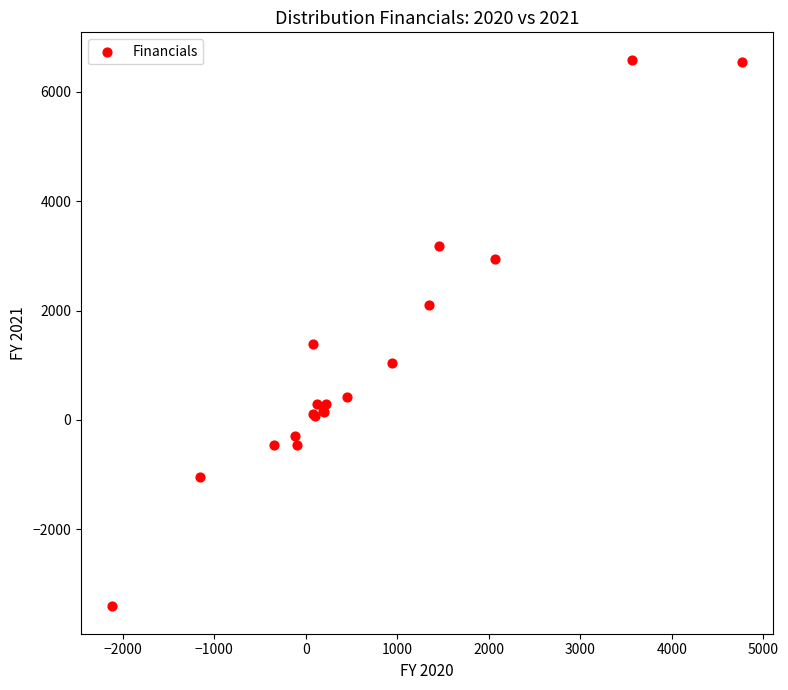

What Y value in the scatter plot is closest to 1589?

1381